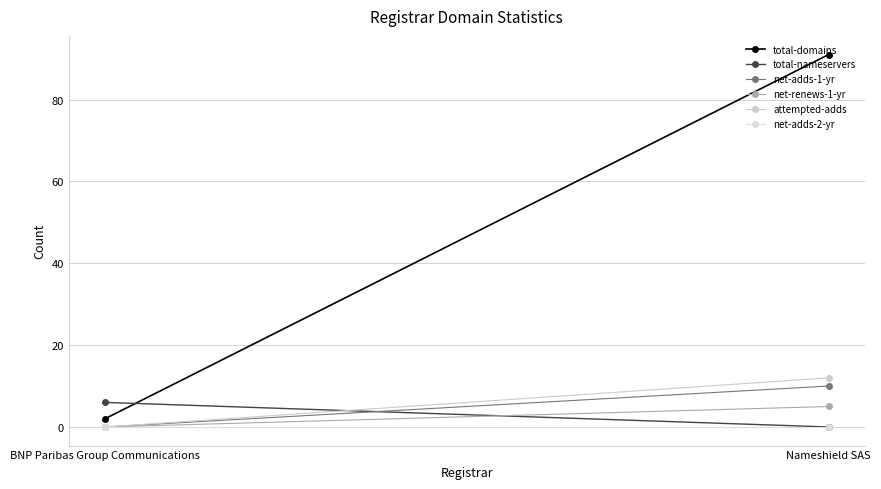

At which category is the sum across all series the highest?

Nameshield SAS